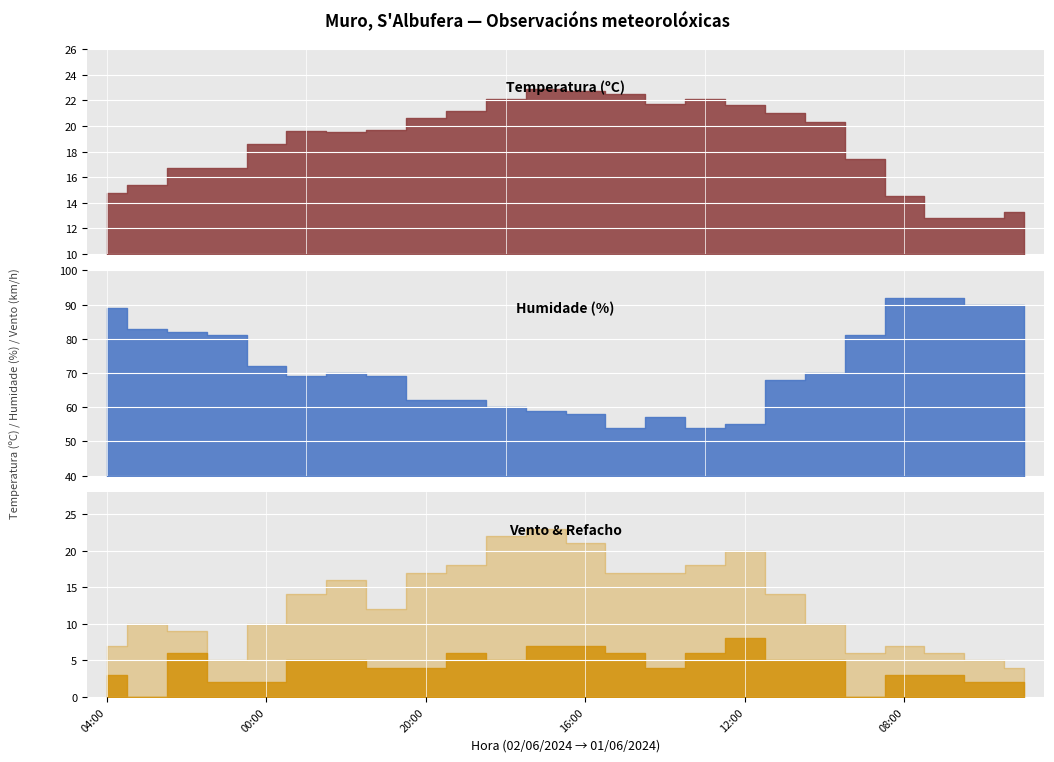

What is the difference between the second highest and second lowest values in the Humidade (%) series?

38.0